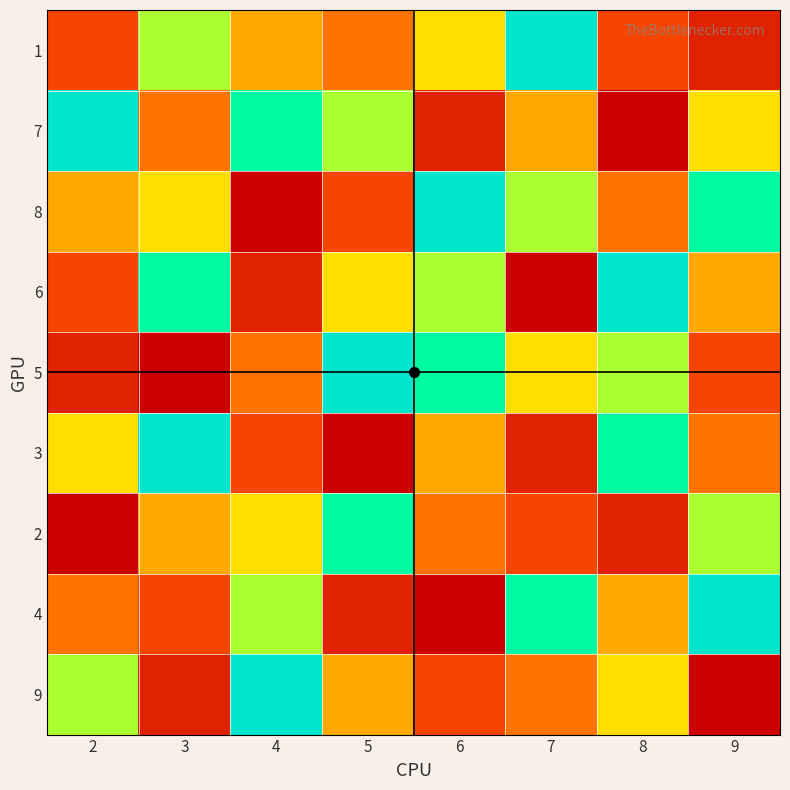

Reading right to left, transcribe all the data shown in this chart.

1: 9=8	8=7	7=1	6=4	5=6	4=5	3=3	2=7
7: 9=4	8=9	7=5	6=8	5=3	4=2	3=6	2=1
8: 9=2	8=6	7=3	6=1	5=7	4=9	3=4	2=5
6: 9=5	8=1	7=9	6=3	5=4	4=8	3=2	2=7
5: 9=7	8=3	7=4	6=2	5=1	4=6	3=9	2=8
3: 9=6	8=2	7=8	6=5	5=9	4=7	3=1	2=4
2: 9=3	8=8	7=7	6=6	5=2	4=4	3=5	2=9
4: 9=1	8=5	7=2	6=9	5=8	4=3	3=7	2=6
9: 9=9	8=4	7=6	6=7	5=5	4=1	3=8	2=3